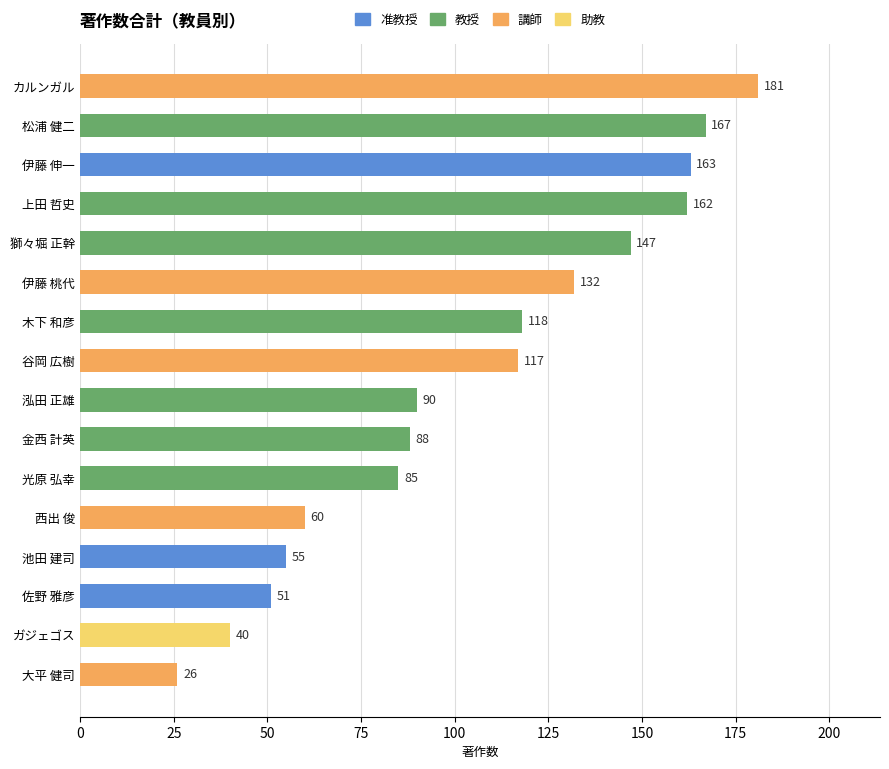

List the labels in order of value, smallest first.

大平 健司, ガジェゴス, 佐野 雅彦, 池田 建司, 西出 俊, 光原 弘幸, 金西 計英, 泓田 正雄, 谷岡 広樹, 木下 和彦, 伊藤 桃代, 獅々堀 正幹, 上田 哲史, 伊藤 伸一, 松浦 健二, カルンガル